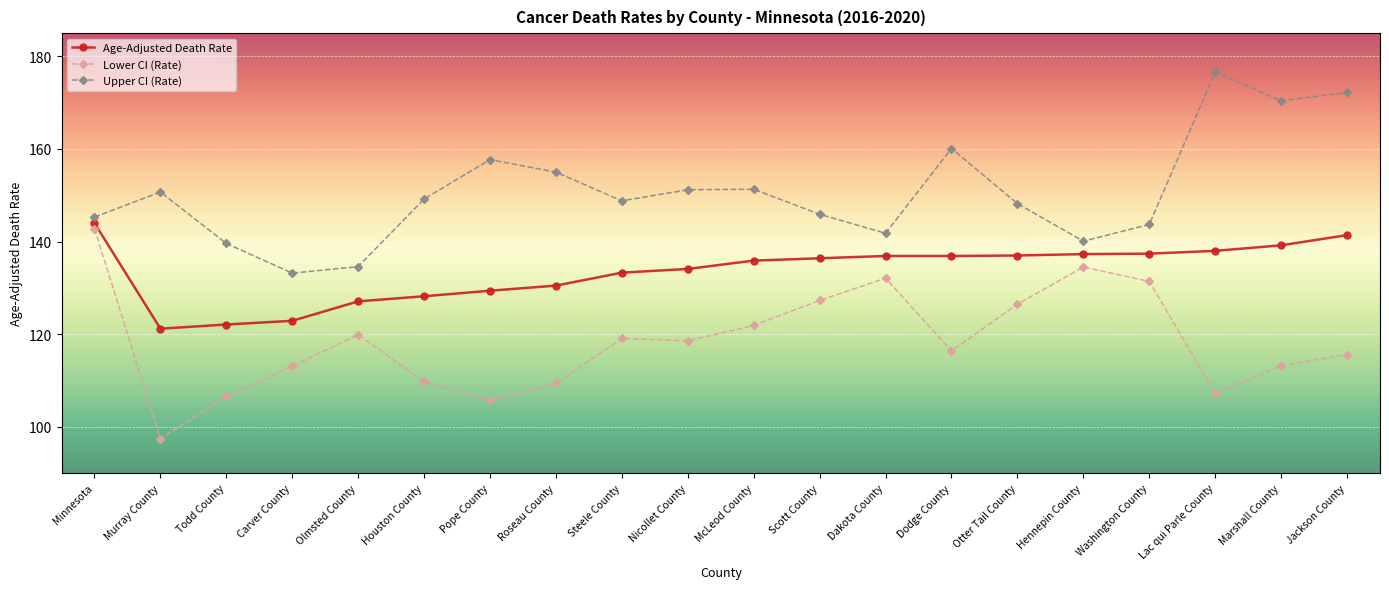

What is the spread (max minus min) of values at Washington County?

12.3